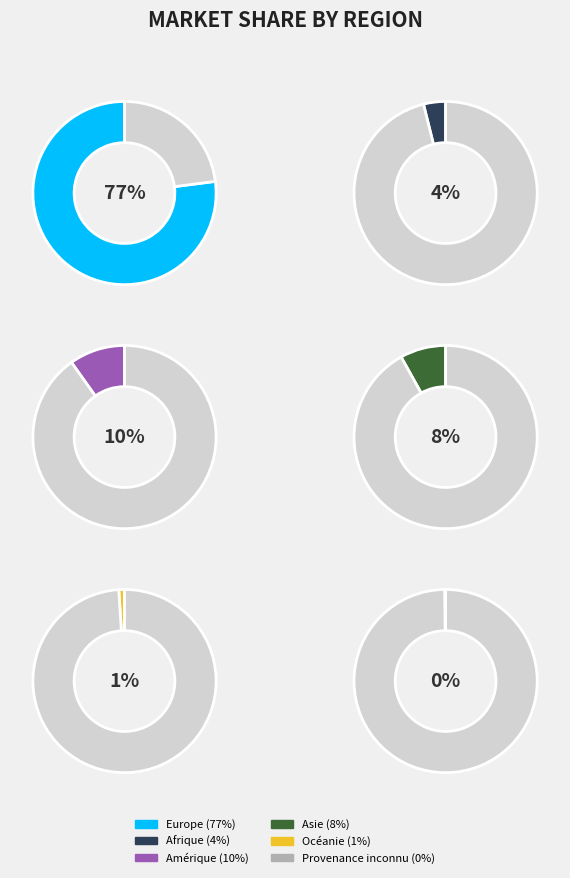

To the nearest percent, what is the difference between the Afrique and Europe slice percentages?

73%